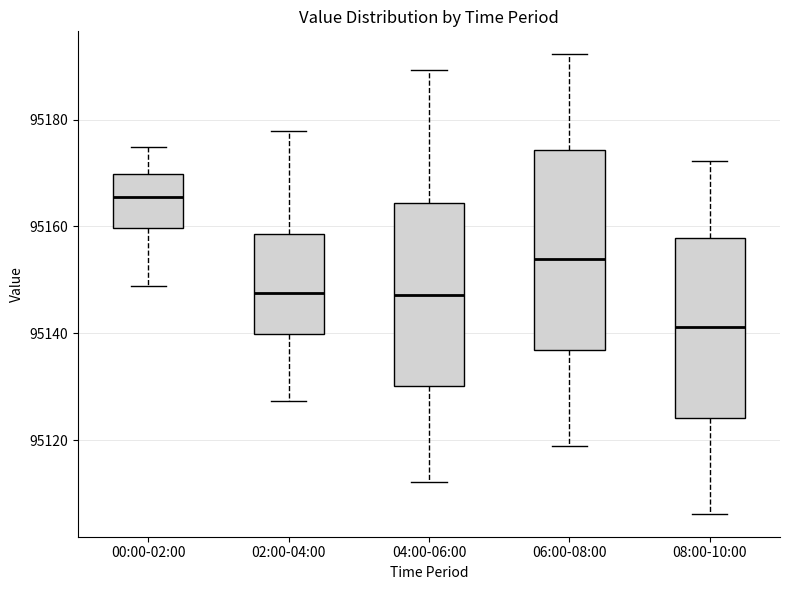

Reading left to right, read every box against the y-axis: the position of its median line, the range the box covers, and the ends of its whiskers. The values are not printed on the chart, so give them approximately, as read against the axis.

00:00-02:00: median 95166, box 95160 to 95170, whiskers 95148 to 95174
02:00-04:00: median 95148, box 95140 to 95158, whiskers 95128 to 95178
04:00-06:00: median 95148, box 95130 to 95164, whiskers 95112 to 95190
06:00-08:00: median 95154, box 95136 to 95174, whiskers 95118 to 95192
08:00-10:00: median 95142, box 95124 to 95158, whiskers 95106 to 95172